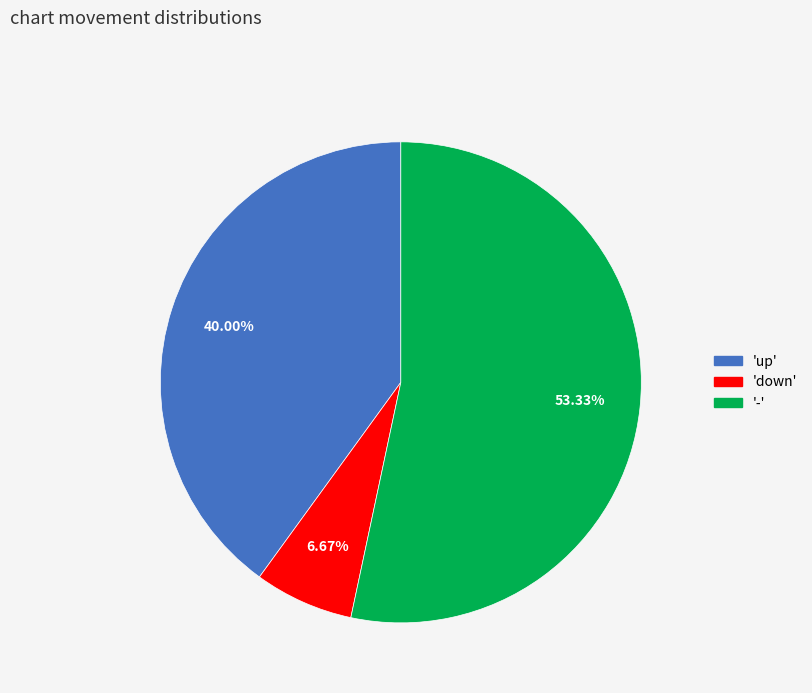

Does any single category account for the majority?

Yes